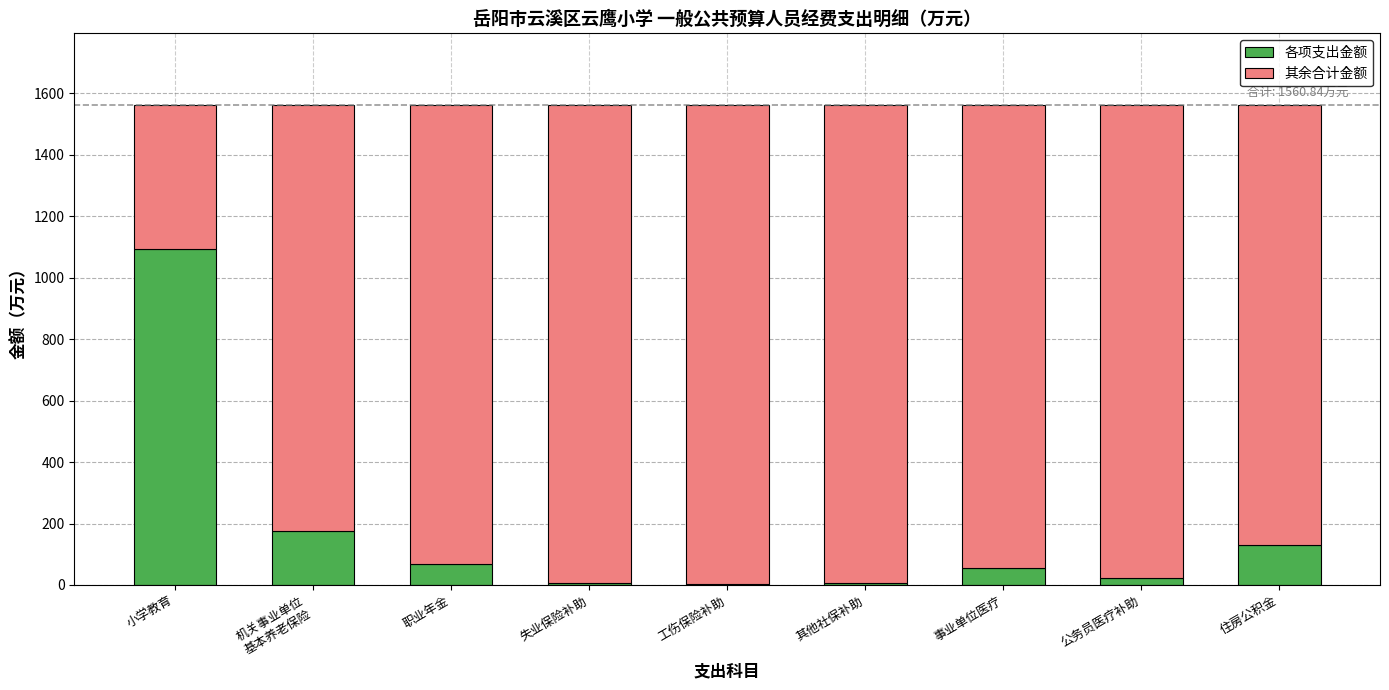

At which label does 各项支出金额 reach its peak?

小学教育